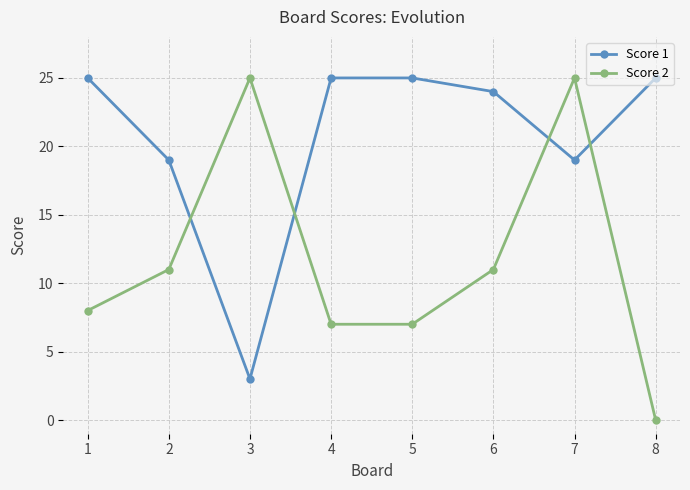

Rank the series by their average value, from highest to lowest.

Score 1, Score 2